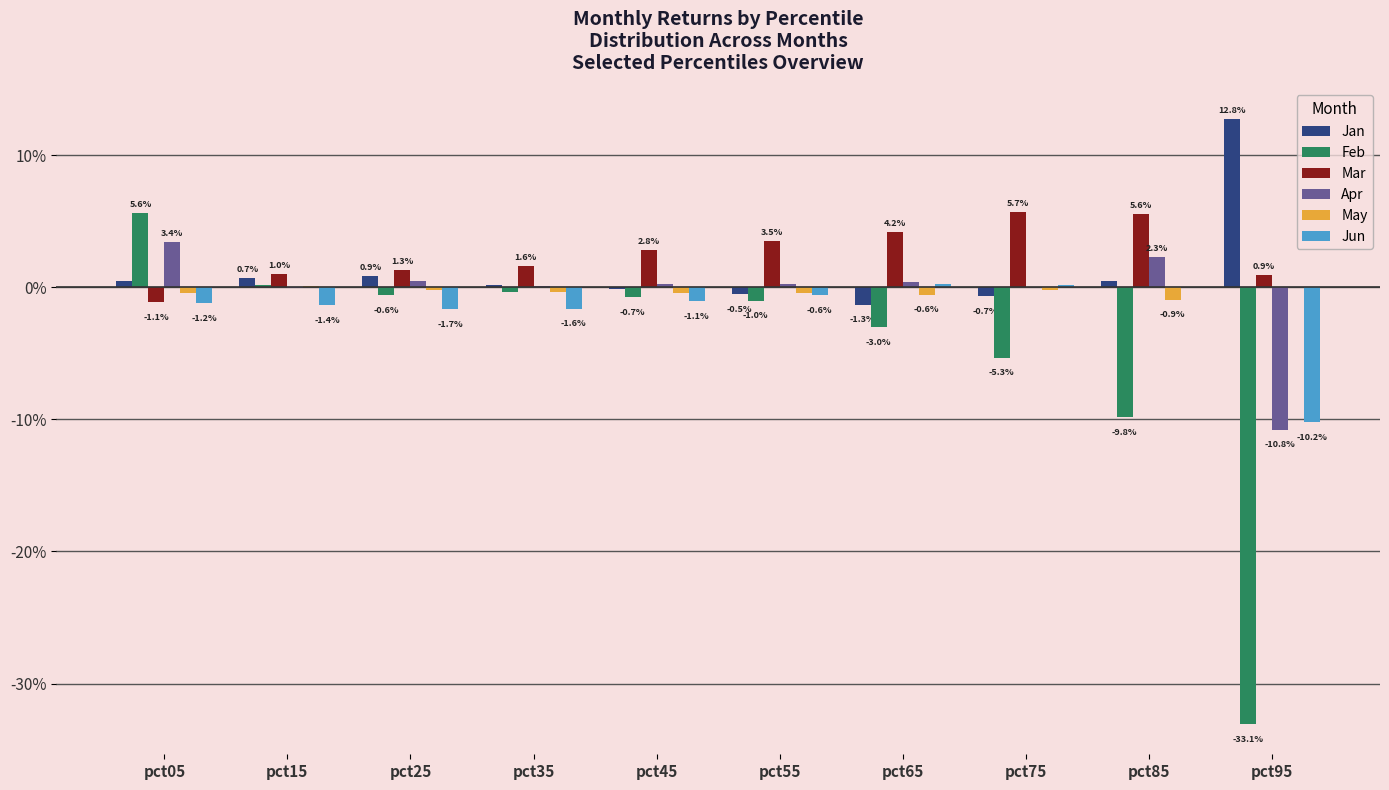

Reading left to right, list all the values displayed in this chart.

Jan: 0.0	0.0	0.0	0.0	-0.0	-0.0	-0.0	-0.0	0.0	0.1
Feb: 0.1	0.0	-0.0	-0.0	-0.0	-0.0	-0.0	-0.1	-0.1	-0.3
Mar: -0.0	0.0	0.0	0.0	0.0	0.0	0.0	0.1	0.1	0.0
Apr: 0.0	-0.0	0.0	0.0	0.0	0.0	0.0	0.0	0.0	-0.1
May: -0.0	0.0	-0.0	-0.0	-0.0	-0.0	-0.0	-0.0	-0.0	0.0
Jun: -0.0	-0.0	-0.0	-0.0	-0.0	-0.0	0.0	0.0	0.0	-0.1